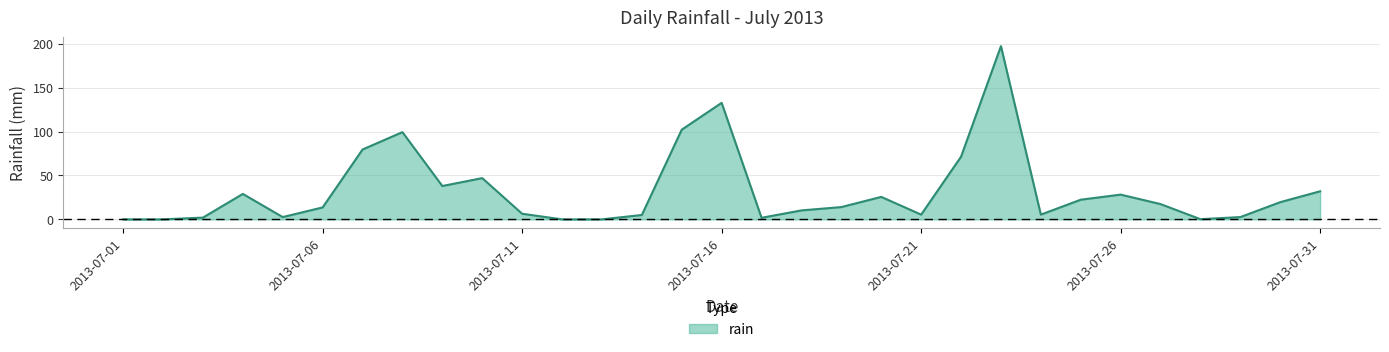

What is the greatest value displayed?

197.4